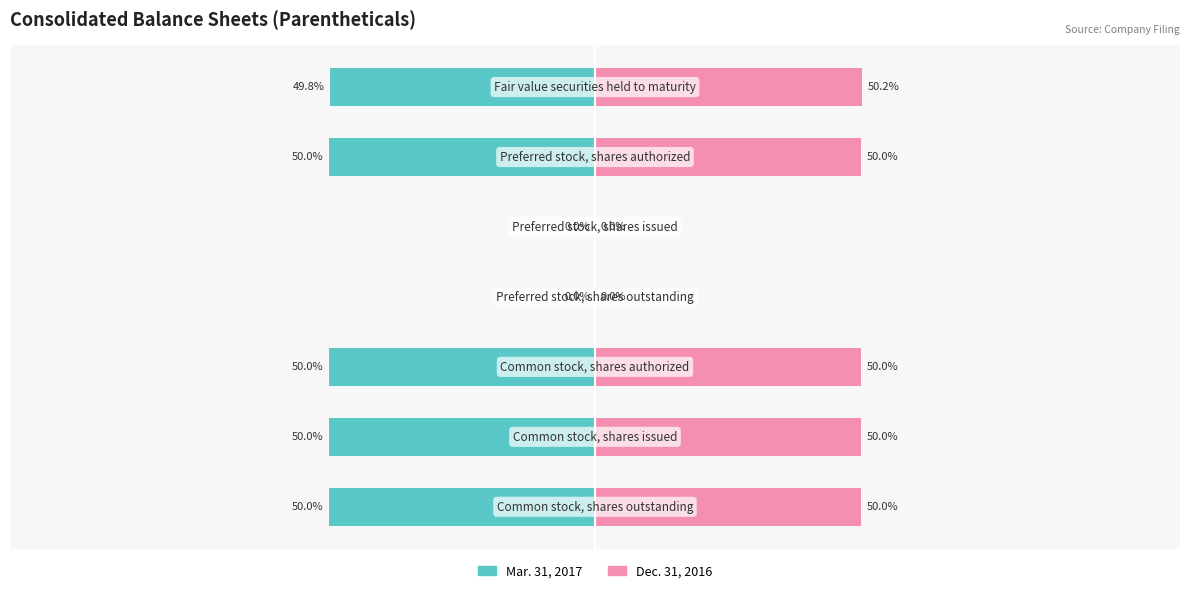

What is the difference between the maximum and second lowest values in the Mar. 31, 2017 series?

50.0